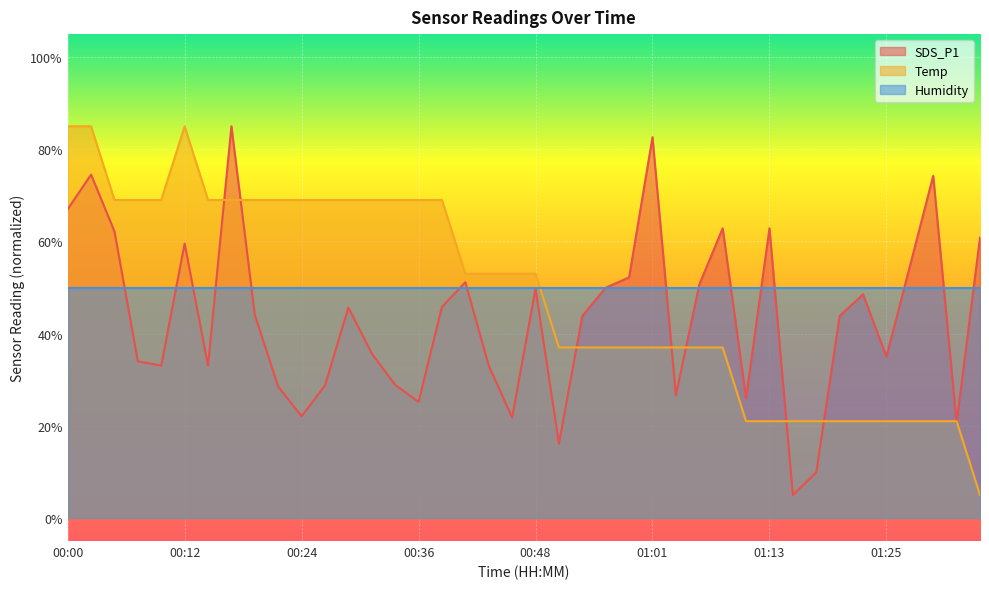

What position from the left is 00:14?

7